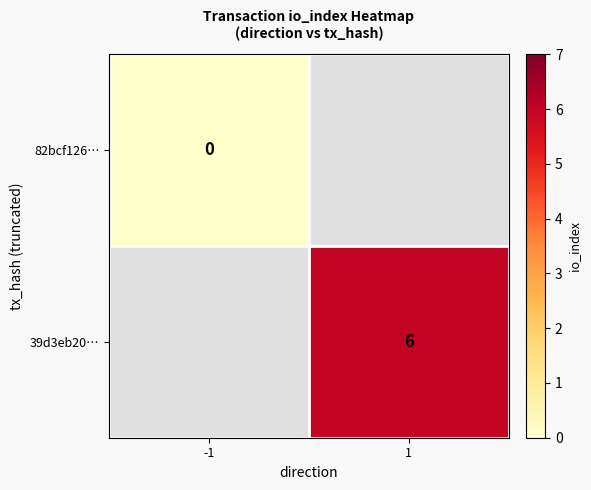

Is the value of 82bcf126… at -1 greater than the value of 39d3eb20… at 1?

No